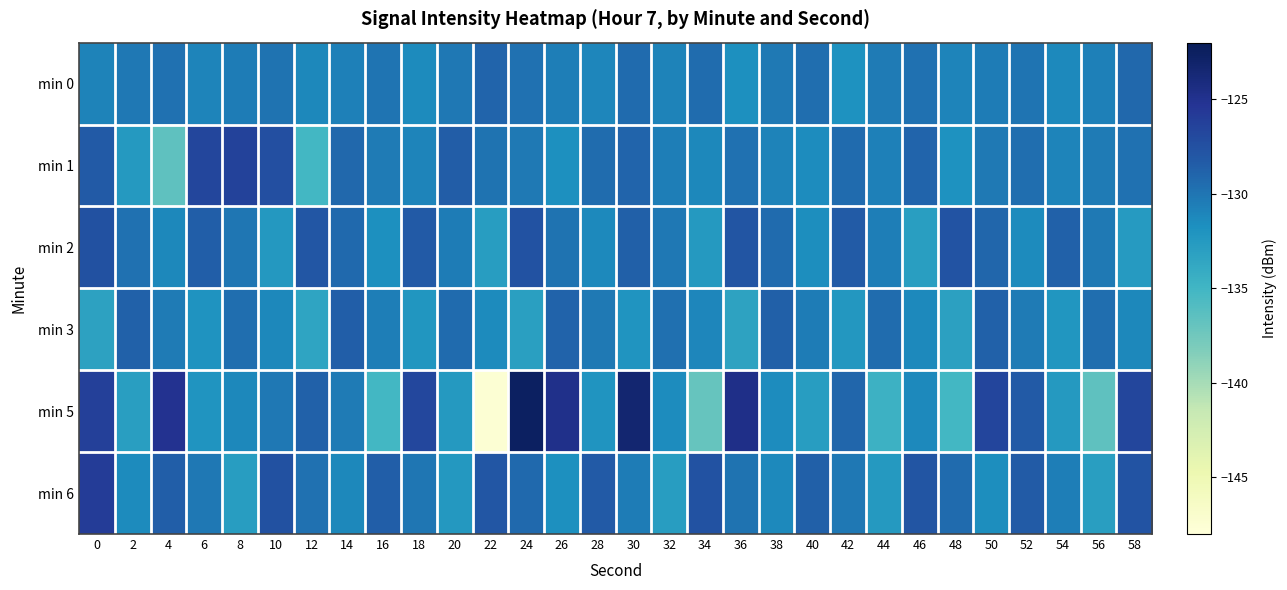

Reading right to left, what are all the values shown in this chart?

min 0: 58=-129.1	56=-130.7	54=-131.3	52=-130.0	50=-130.4	48=-131.0	46=-129.8	44=-130.3	42=-131.9	40=-129.6	38=-130.2	36=-131.7	34=-129.4	32=-130.9	30=-129.3	28=-131.1	26=-130.6	24=-129.8	22=-128.9	20=-130.2	18=-131.4	16=-129.9	14=-130.7	12=-131.2	10=-129.9	8=-130.4	6=-131.0	4=-129.7	2=-130.2	0=-130.9
min 1: 58=-129.8	56=-130.3	54=-131.0	52=-129.6	50=-130.2	48=-131.9	46=-128.9	44=-130.7	42=-129.3	40=-131.4	38=-130.9	36=-129.8	34=-131.2	32=-130.6	30=-129.0	28=-129.4	26=-131.7	24=-130.2	22=-129.9	20=-128.4	18=-131.0	16=-130.4	14=-129.2	12=-135.2	10=-127.4	8=-126.4	6=-126.7	4=-136.6	2=-132.5	0=-128.2
min 2: 58=-132.6	56=-130.3	54=-128.8	52=-131.4	50=-129.1	48=-127.7	46=-132.9	44=-130.6	42=-128.3	40=-131.6	38=-129.4	36=-127.8	34=-132.5	32=-130.2	30=-128.7	28=-131.3	26=-129.9	24=-127.6	22=-132.8	20=-130.5	18=-128.2	16=-131.7	14=-129.3	12=-127.9	10=-132.4	8=-130.1	6=-128.6	4=-131.2	2=-129.8	0=-127.5
min 3: 58=-131.2	56=-129.6	54=-132.2	52=-130.4	50=-128.8	48=-133.1	46=-131.3	44=-129.5	42=-132.3	40=-130.5	38=-128.7	36=-133.3	34=-131.1	32=-129.7	30=-132.1	28=-130.3	26=-128.9	24=-133.0	22=-131.4	20=-129.4	18=-132.2	16=-130.6	14=-128.6	12=-133.4	10=-131.2	8=-129.6	6=-132.0	4=-130.4	2=-128.8	0=-133.2
min 5: 58=-126.7	56=-136.6	54=-132.5	52=-128.2	50=-126.6	48=-135.2	46=-131.3	44=-134.7	42=-129.0	40=-132.8	38=-131.5	36=-124.7	34=-136.9	32=-131.5	30=-123.4	28=-132.1	26=-124.8	24=-122.6	22=-147.6	20=-132.5	18=-126.8	16=-135.1	14=-130.3	12=-128.7	10=-130.2	8=-131.2	6=-132.1	4=-125.0	2=-133.0	0=-126.2
min 6: 58=-127.7	56=-132.9	54=-130.6	52=-128.3	50=-131.6	48=-129.4	46=-127.8	44=-132.5	42=-130.2	40=-128.7	38=-131.3	36=-129.9	34=-127.6	32=-132.8	30=-130.5	28=-128.2	26=-131.7	24=-129.3	22=-127.9	20=-132.4	18=-130.1	16=-128.6	14=-131.2	12=-129.8	10=-127.5	8=-132.8	6=-130.2	4=-128.6	2=-131.4	0=-125.9